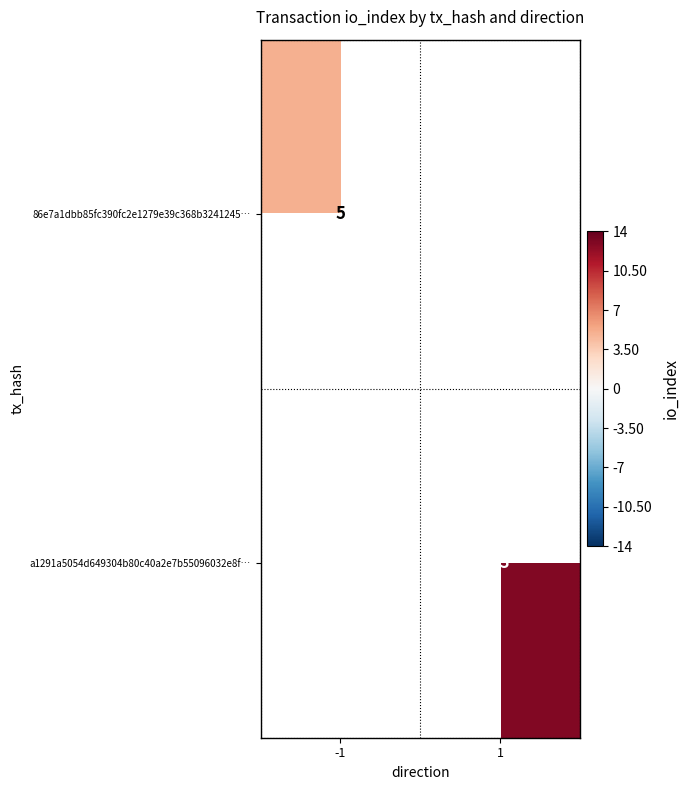

The a1291a5054d649304b80c40a2e7b55096032e8f… series shows 13 at 1. True or false?

True